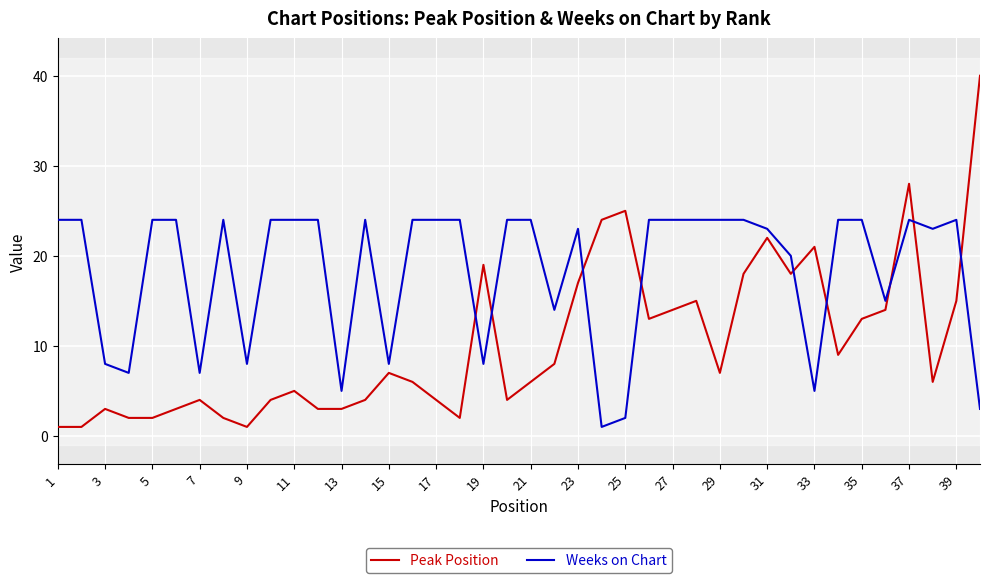

How many lines are shown in the chart?

2